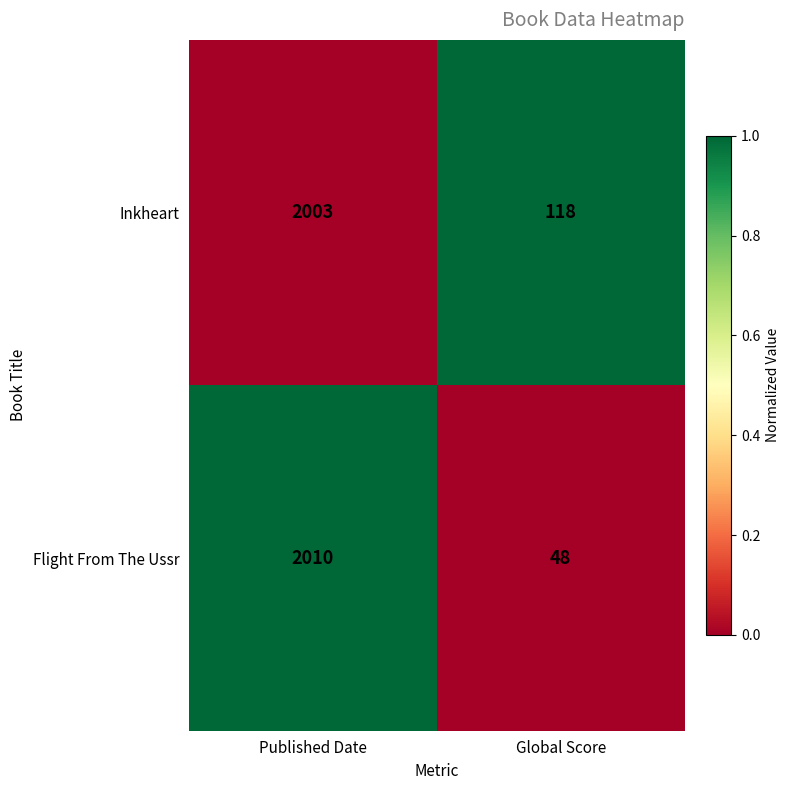

What is the smallest value displayed?

48